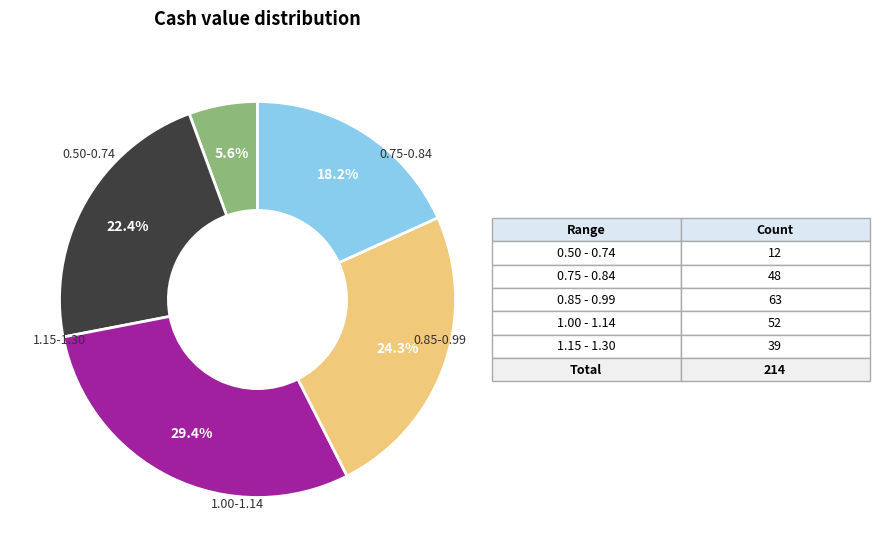

Is there any slice that represents more than half of the pie?

No